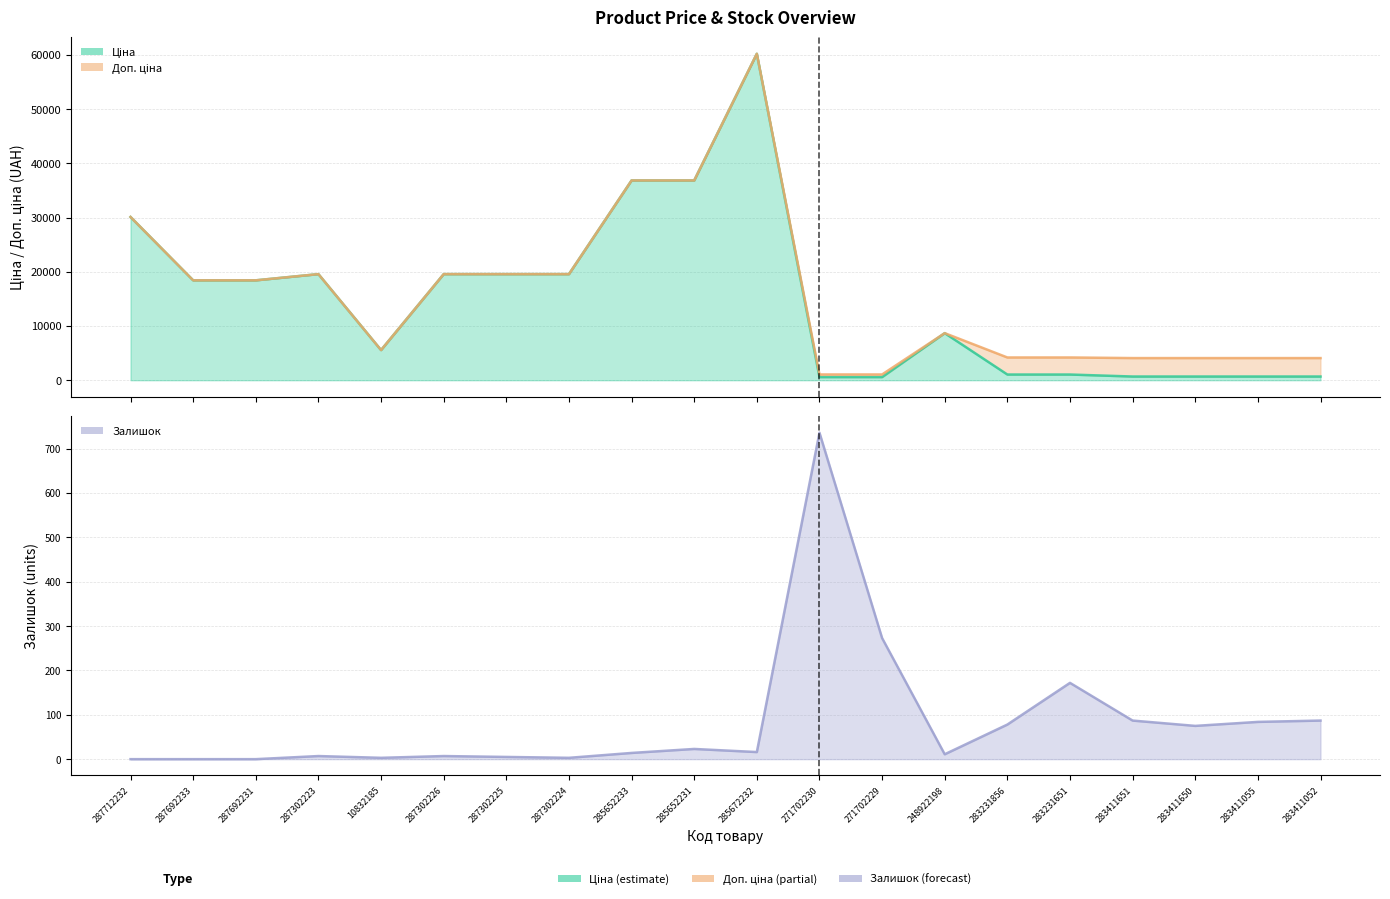

The value of Залишок at 287692231 is 0.0. True or false?

True